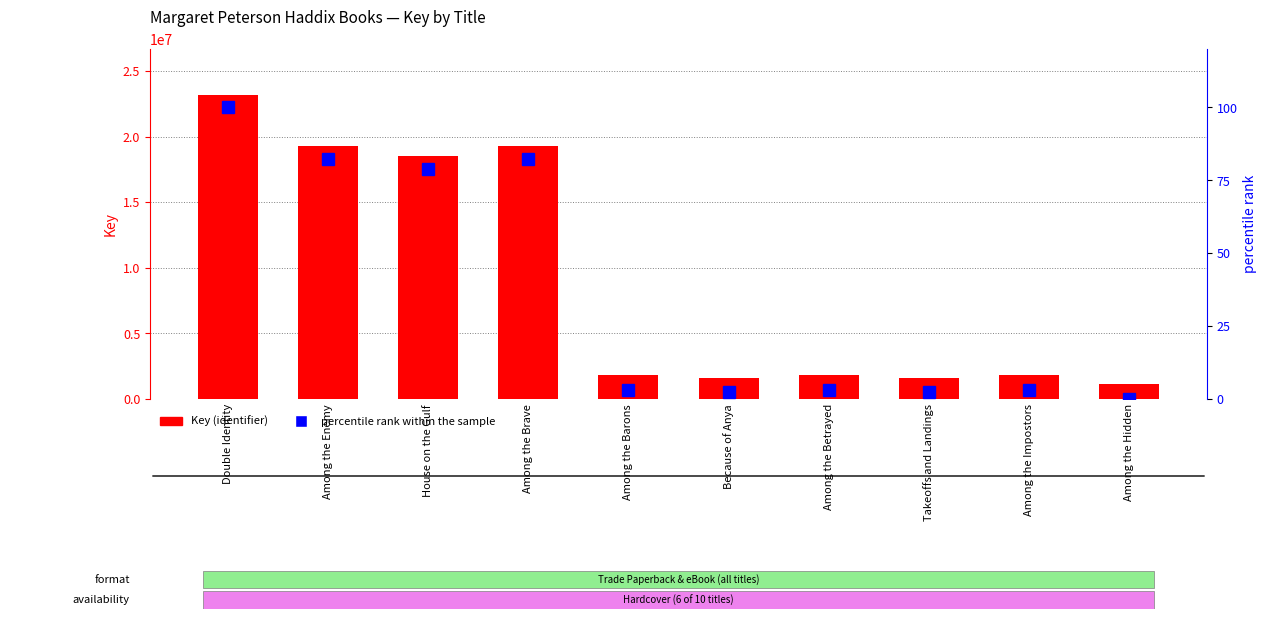

How many data points in percentile rank within the sample are above 3?

7